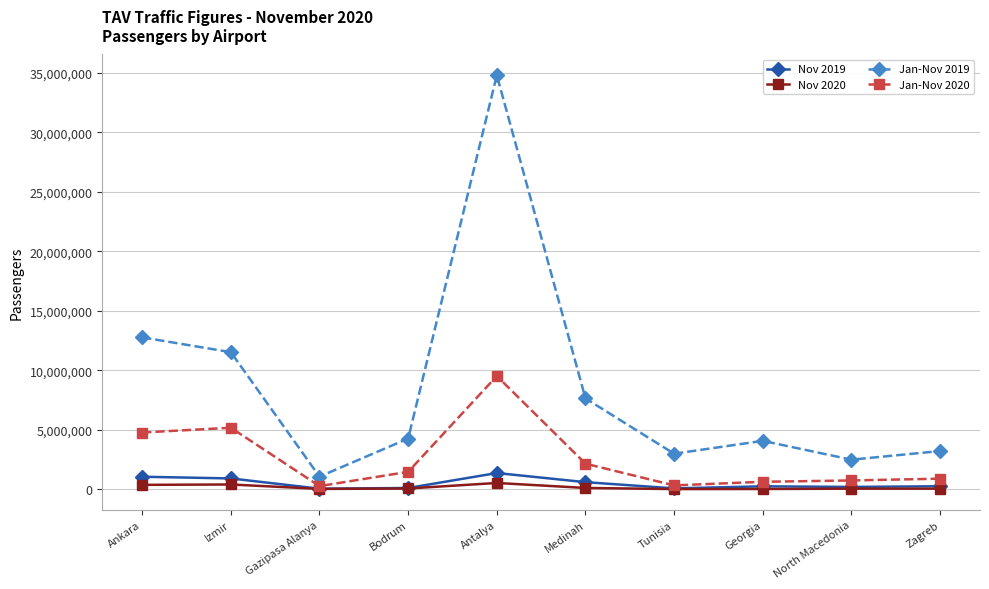

What are all the series names shown in the legend?

Nov 2019, Nov 2020, Jan-Nov 2019, Jan-Nov 2020